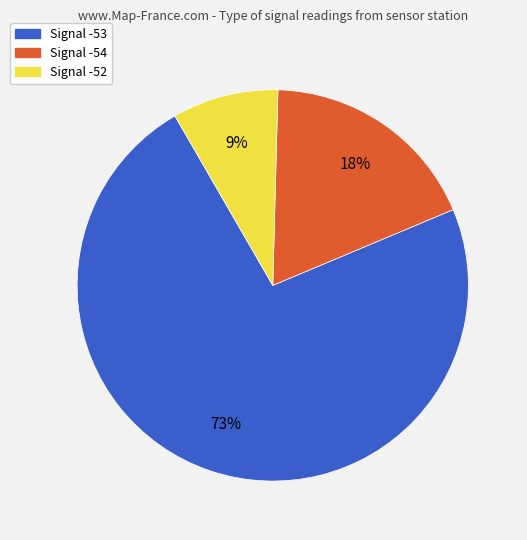

Does any single category account for the majority?

Yes